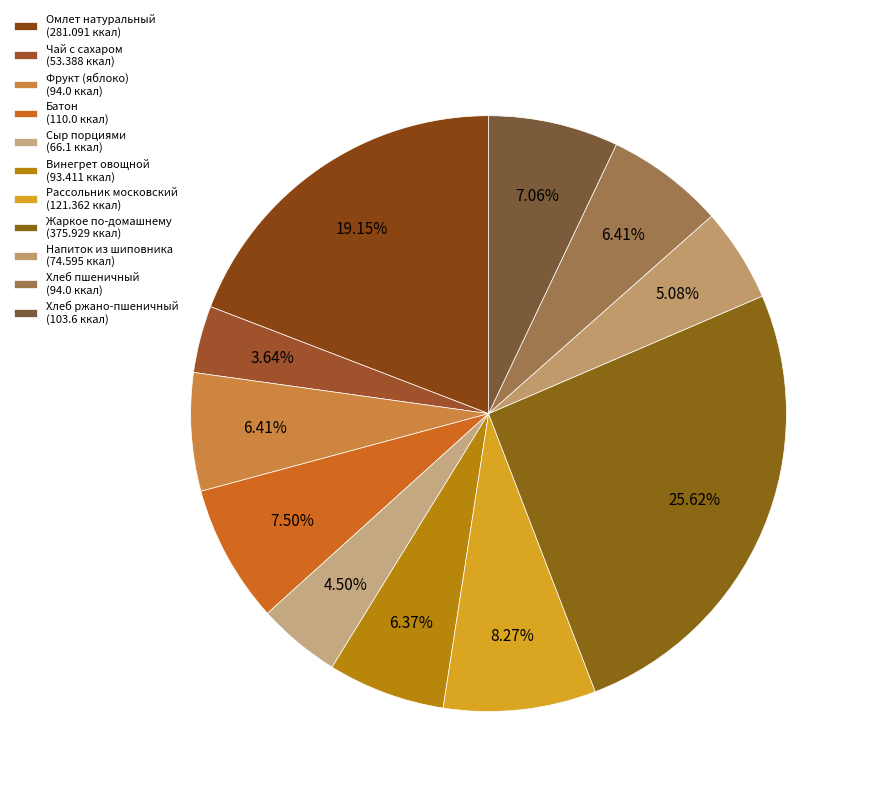

How many slices are in this pie chart?

11